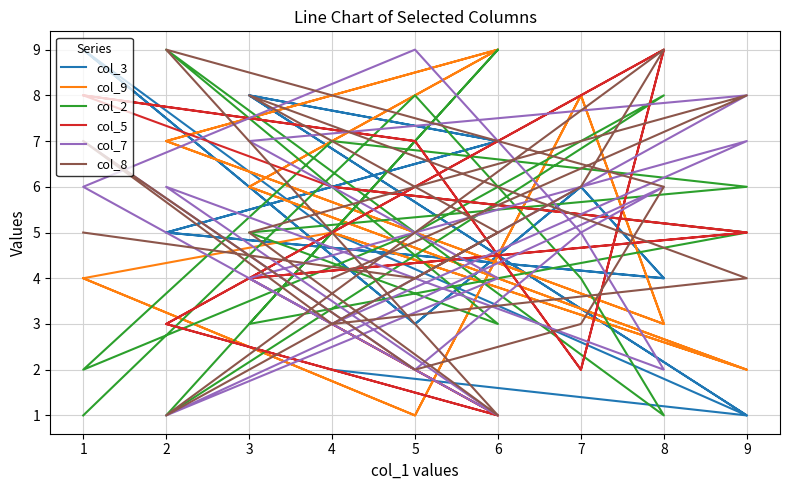

Which series changed the most between 7 and 4?

col_5